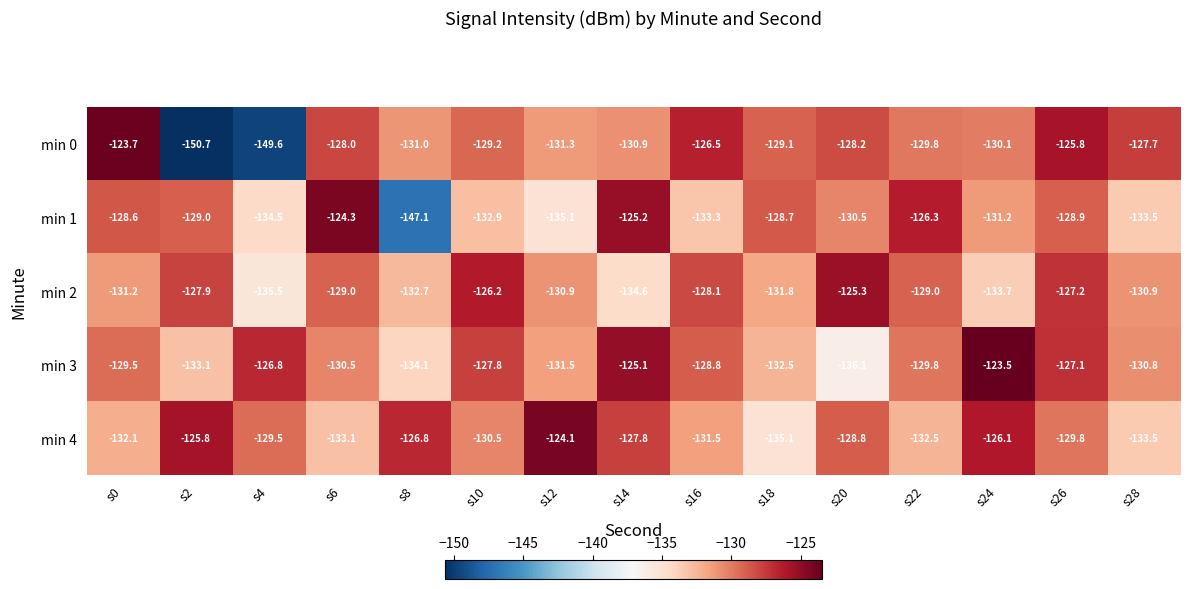

Count the number of categories in the chart.

15